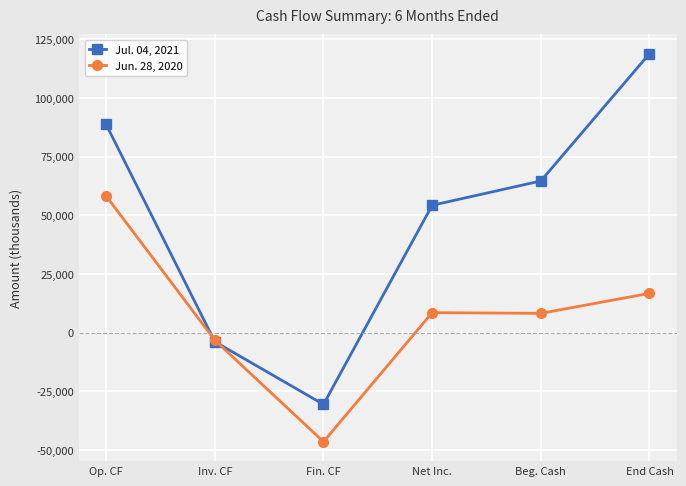

Is it true that Jun. 28, 2020 equals 15269 at Net Inc.?

False